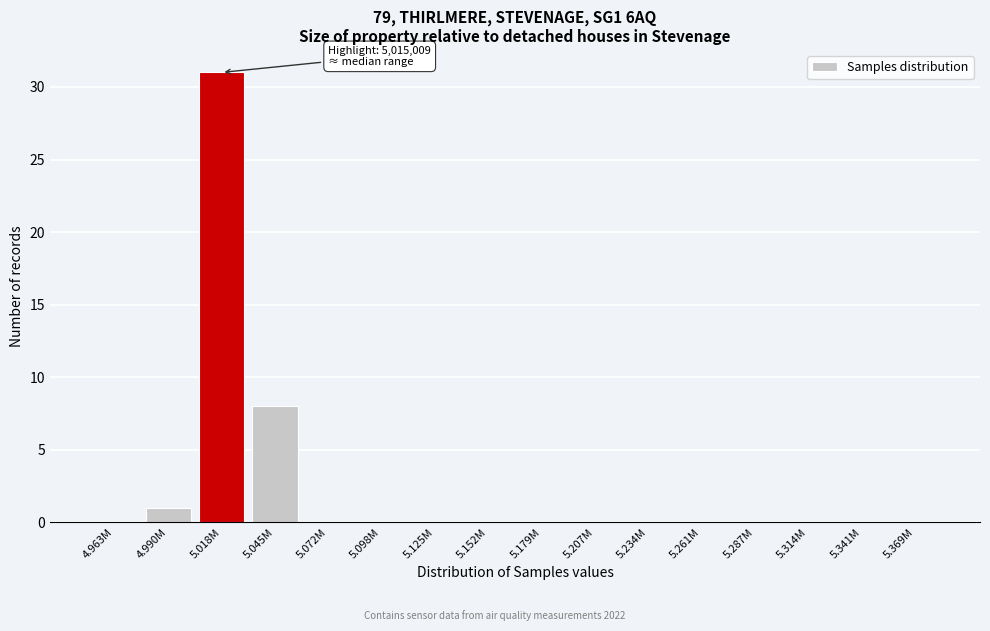

Reading left to right, transcribe all the data shown in this chart.

4.963M=0	4.990M=1	5.018M=31	5.045M=8	5.072M=0	5.098M=0	5.125M=0	5.152M=0	5.179M=0	5.207M=0	5.234M=0	5.261M=0	5.287M=0	5.314M=0	5.341M=0	5.369M=0